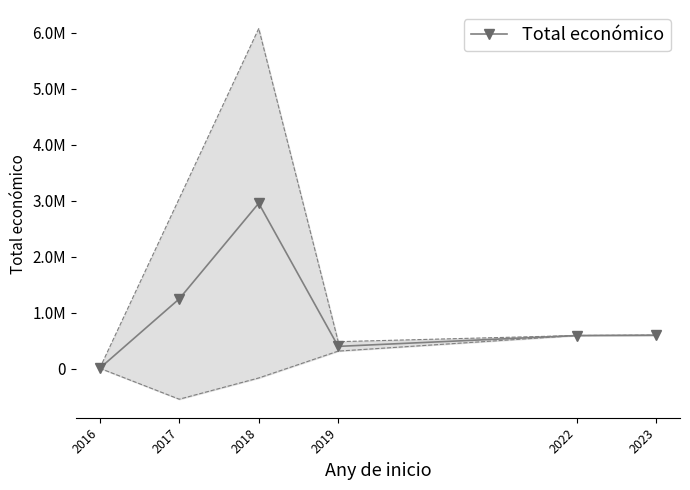

List the labels in order of value, smallest first.

2016, 2019, 2022, 2023, 2017, 2018